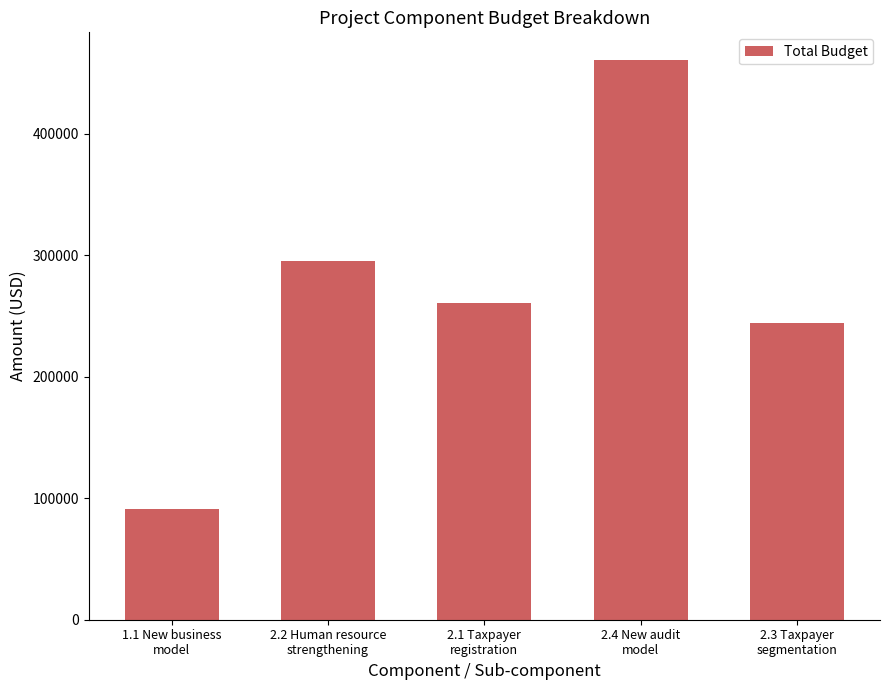

Rank the categories by value from lowest to highest.

1.1 New business
model, 2.3 Taxpayer
segmentation, 2.1 Taxpayer
registration, 2.2 Human resource
strengthening, 2.4 New audit
model